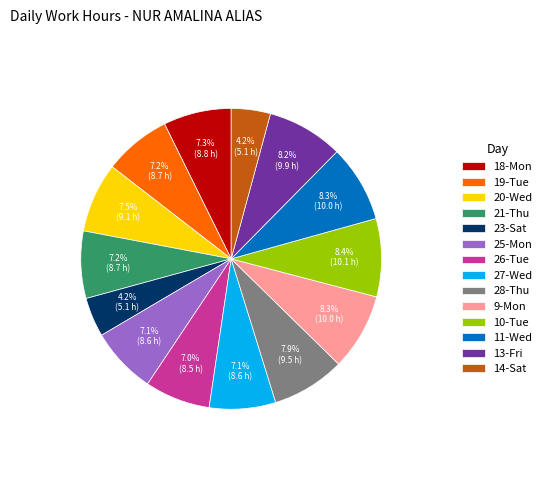

The 18-Mon slice represents 19% of the pie. True or false?

False